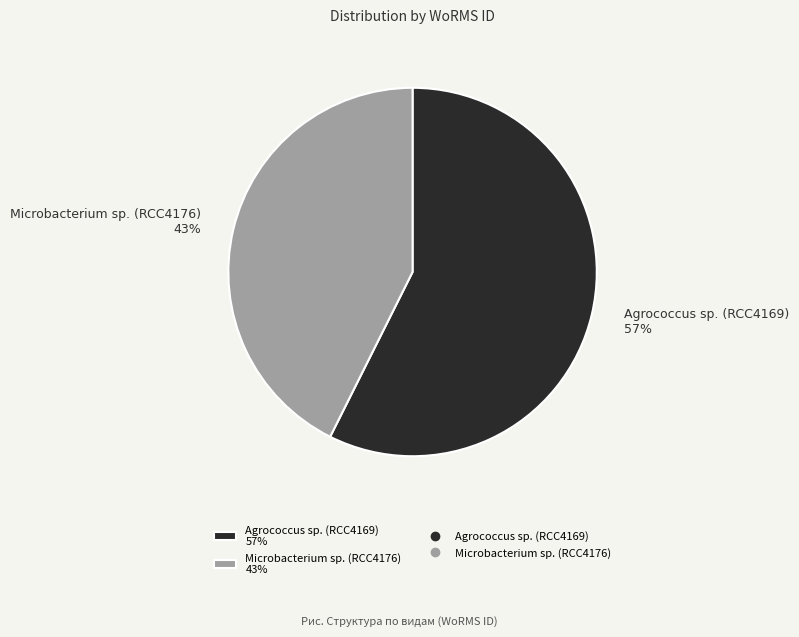

Which has a higher value, Agrococcus sp. (RCC4169) or Microbacterium sp. (RCC4176)?

Agrococcus sp. (RCC4169)